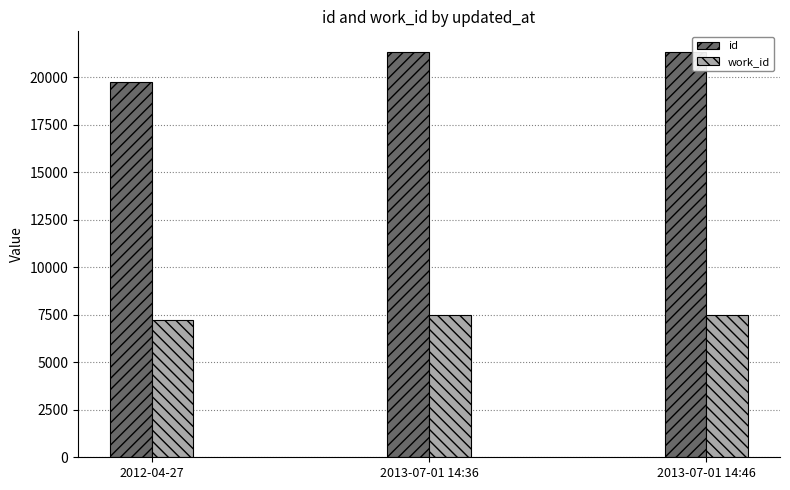

What is the maximum value for id?

21347